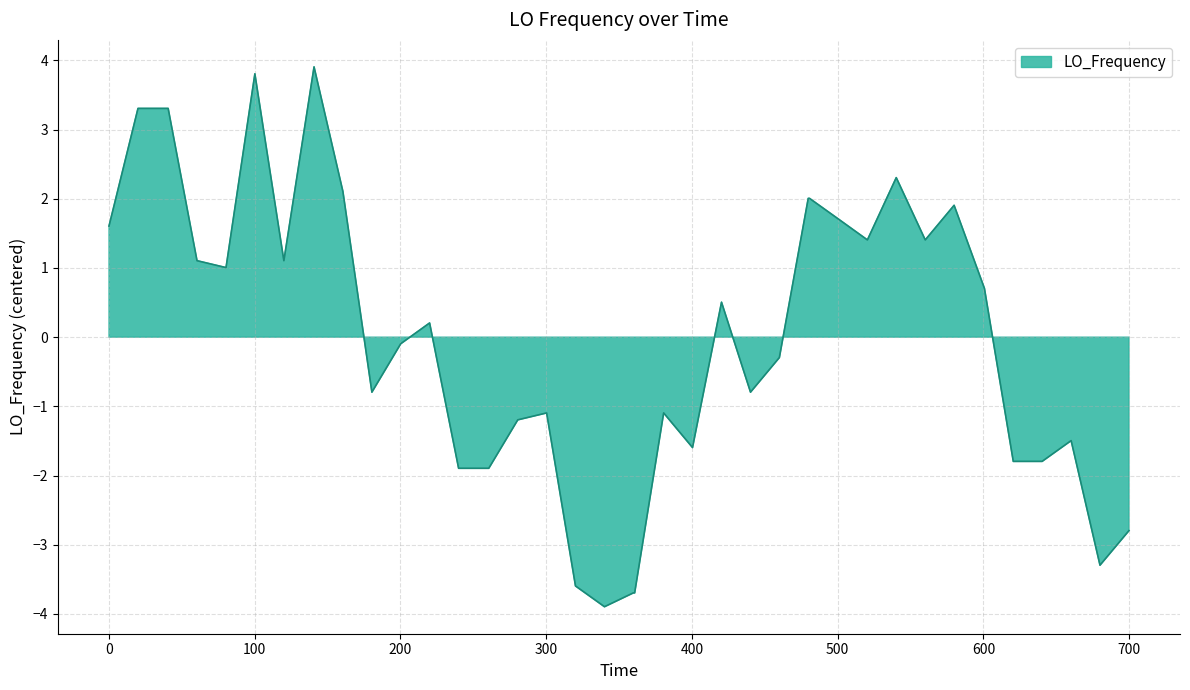

How many lines are shown in the chart?

1